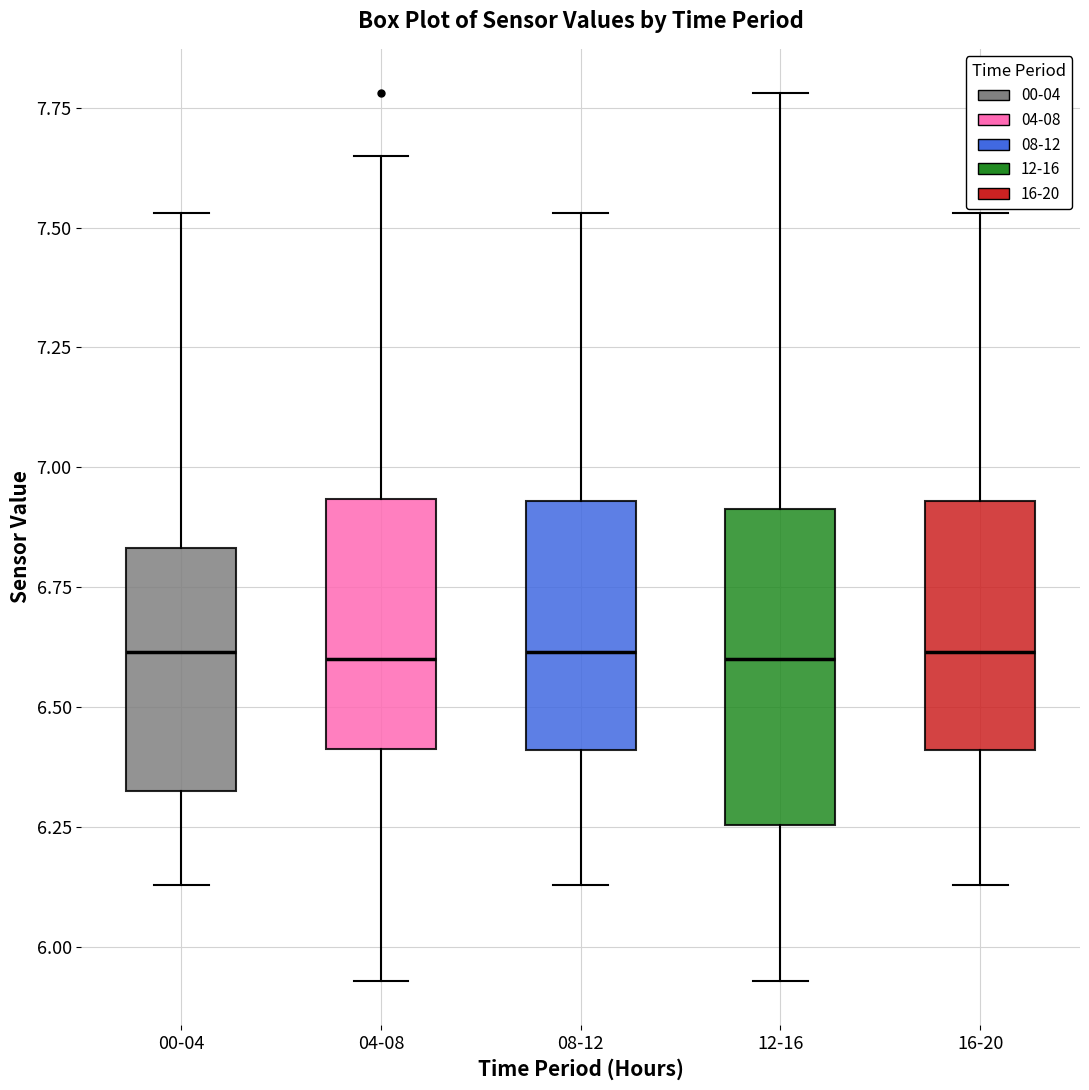

Comparing the boxes themselves (not the whiskers), which one is the tallest?

12-16